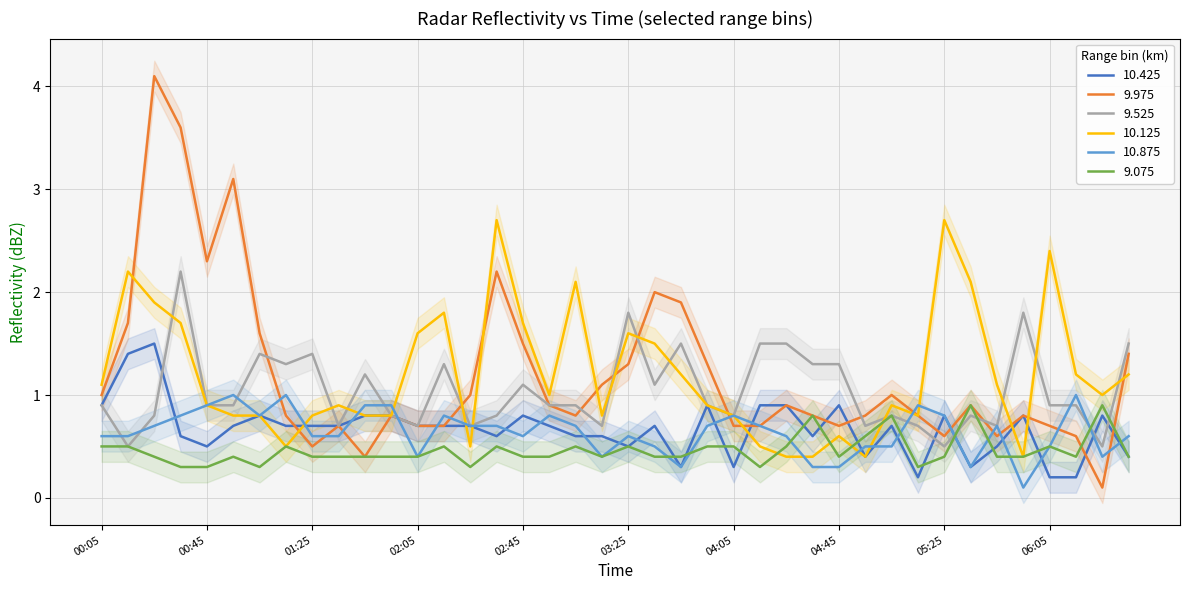

True or false: 9.975 has a value of 1.0 at 02:05.

False